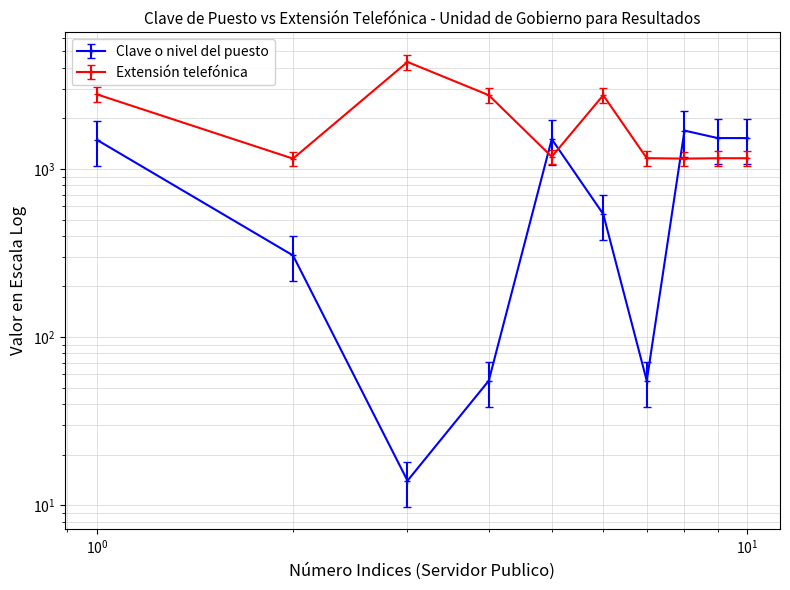

What is the difference between the second highest and second lowest values?

1471